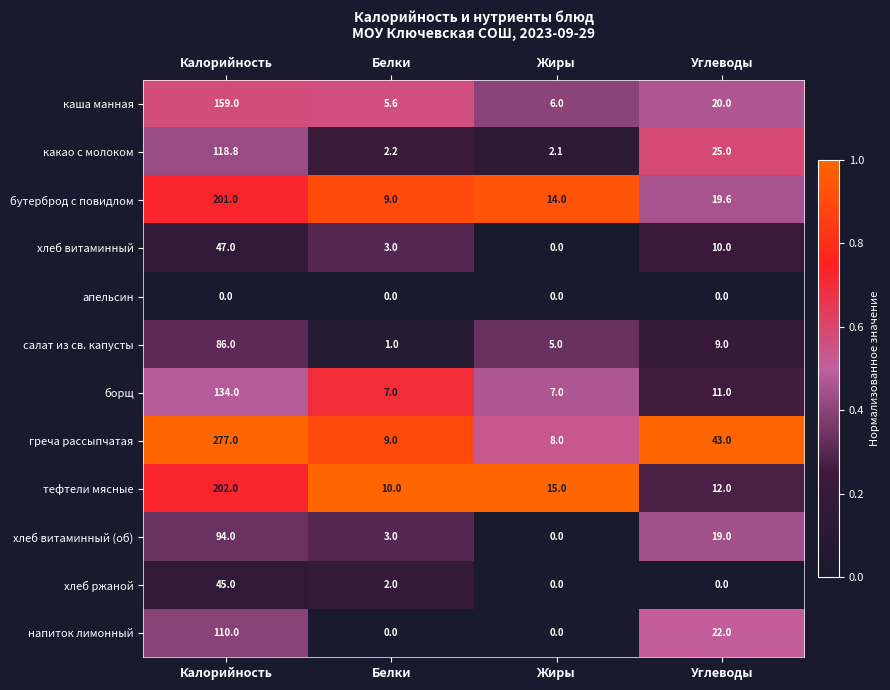

List the labels in order of салат из св. капусты value, largest first.

Калорийность, Углеводы, Жиры, Белки